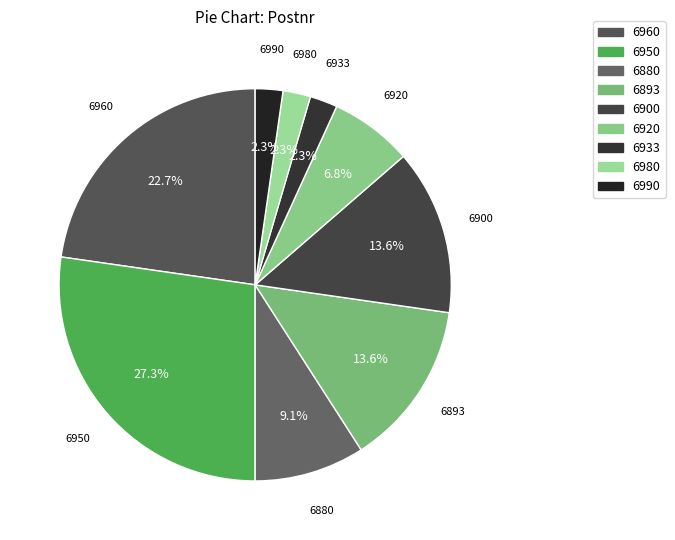

The 6893 slice represents 20% of the pie. True or false?

False